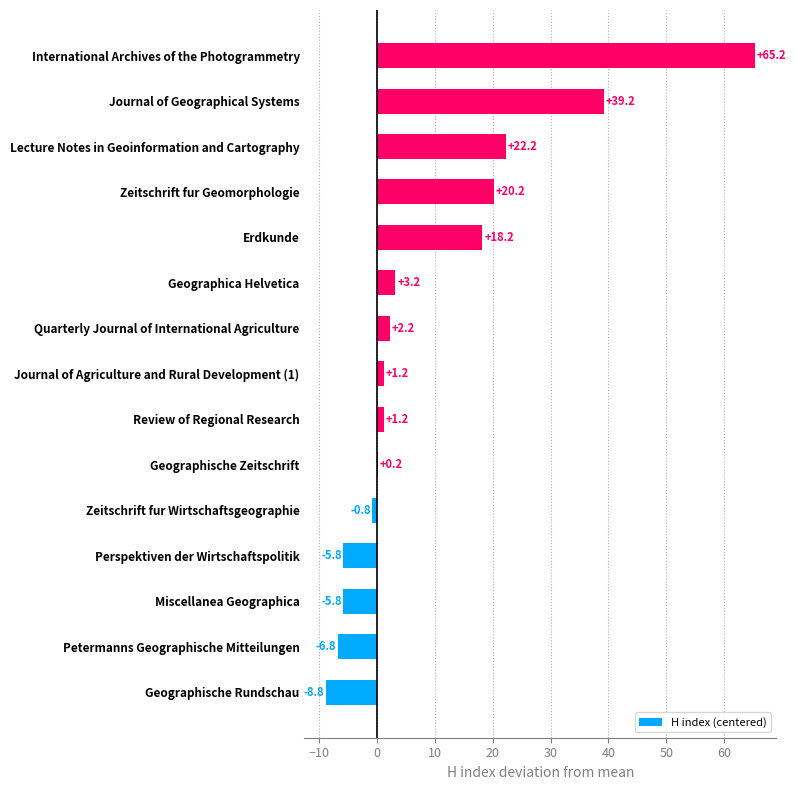

What is the difference between the maximum and minimum values?

74.0